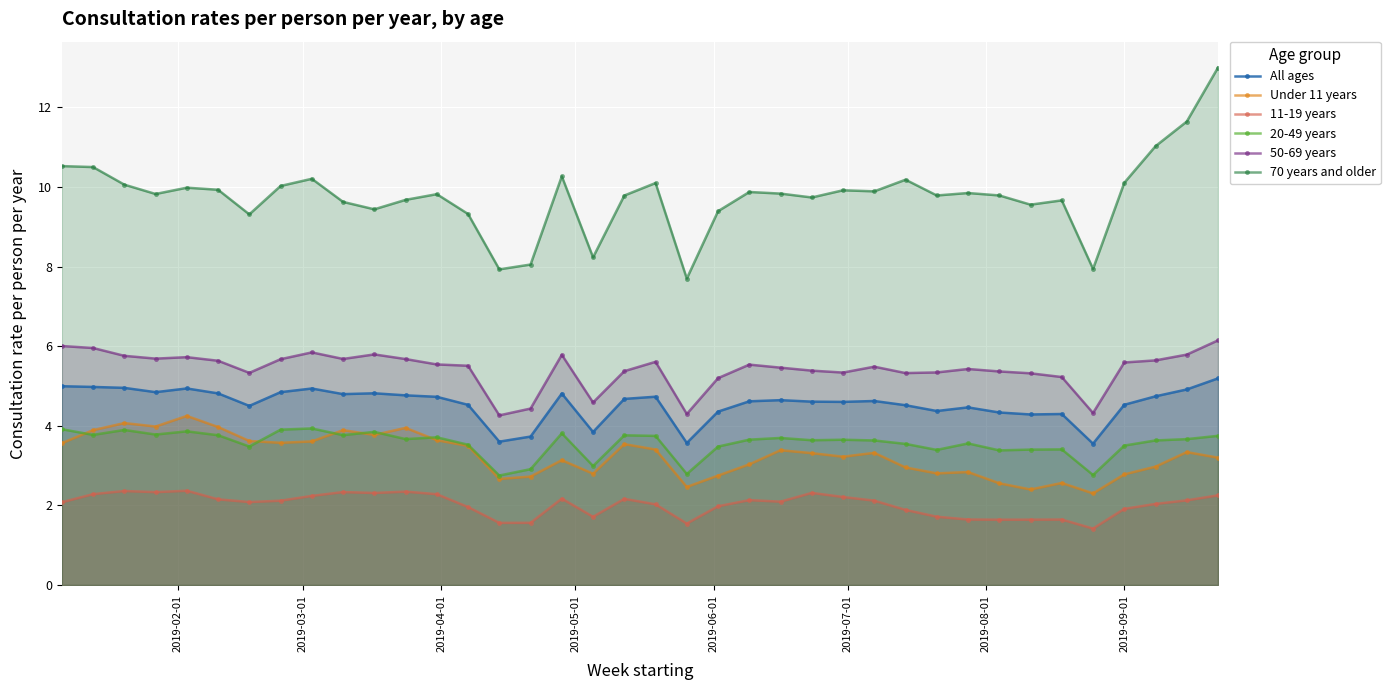

True or false: Under 11 years has more than 1 points higher than both neighbors.

True